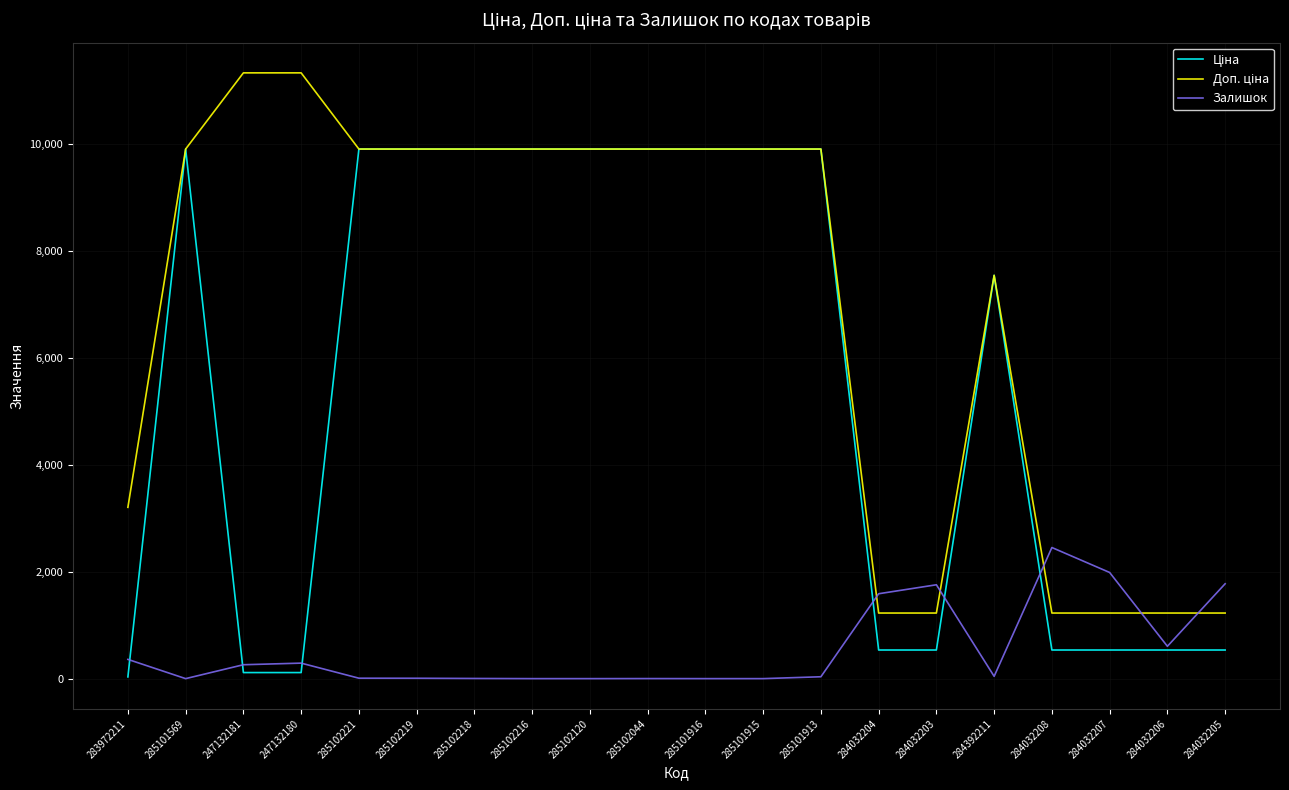

What is the total value across all series at 285102120?

19817.0